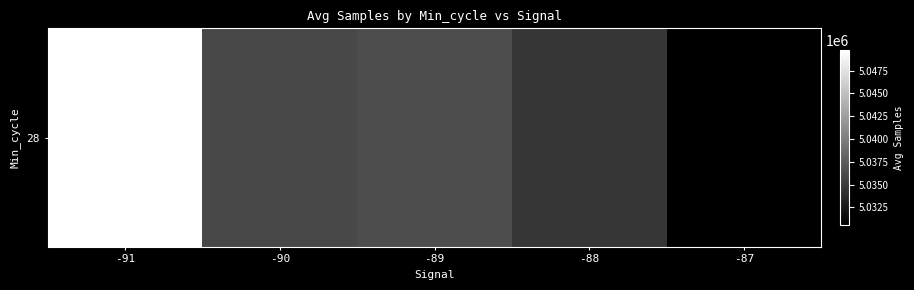

What is the smallest value displayed?

5030579.4